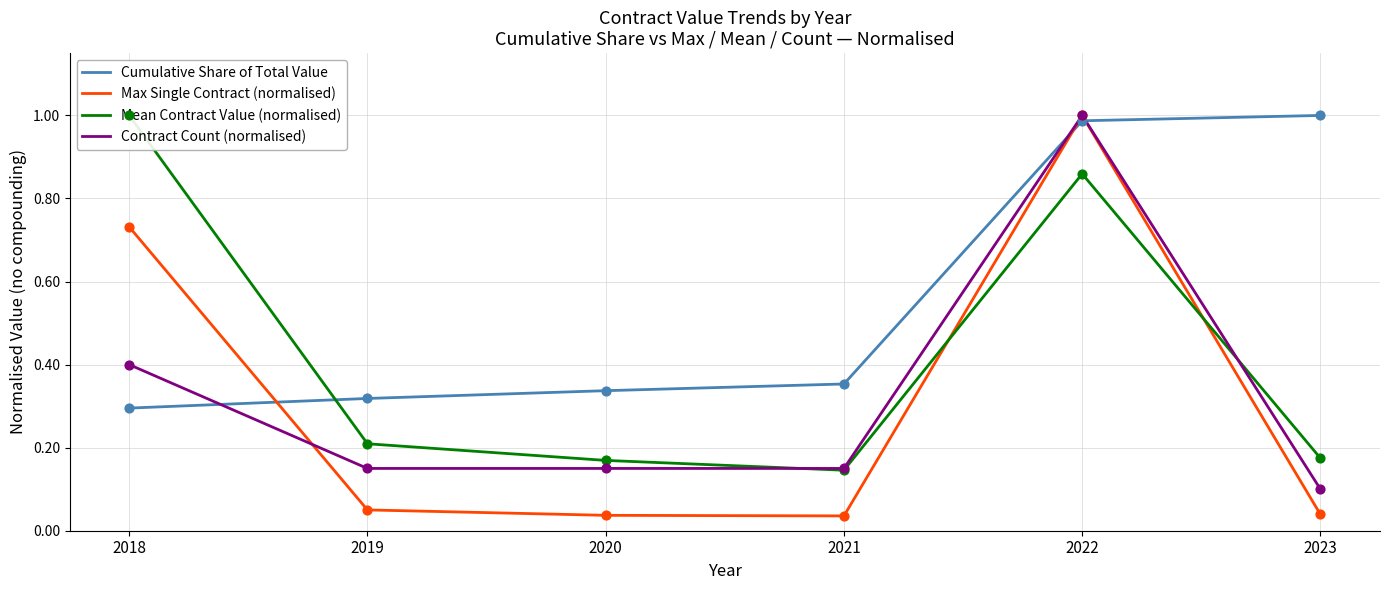

Is the value of Mean Contract Value (normalised) at 2021 greater than the value of Cumulative Share of Total Value at 2019?

No